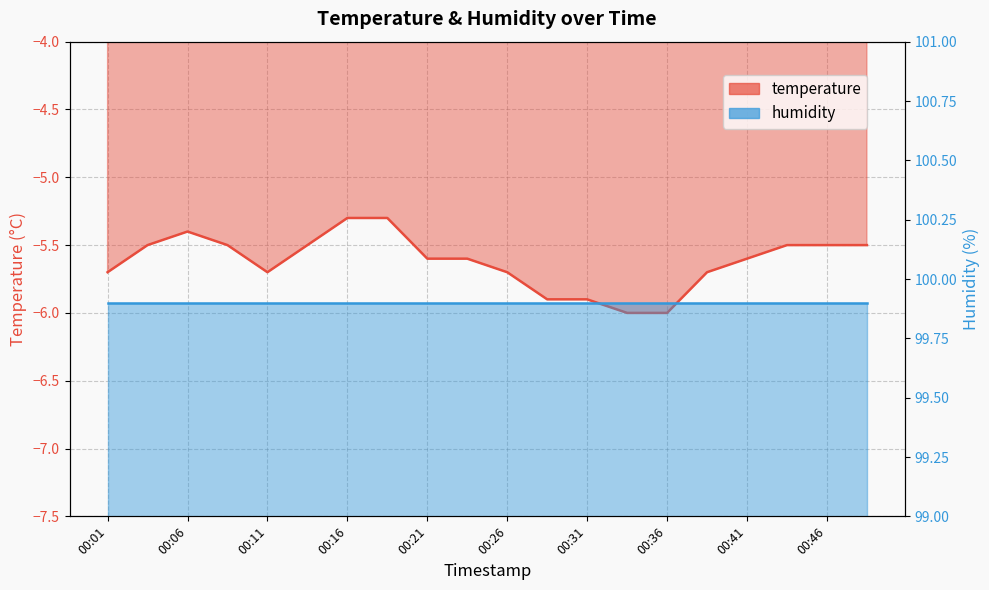

The value at 00:18 is -5.3. True or false?

True